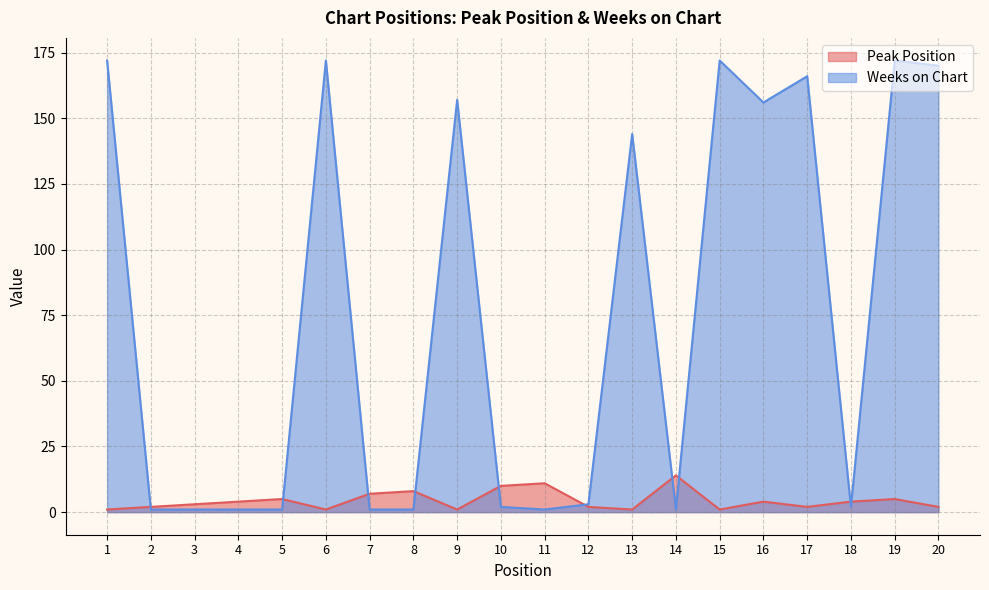

Rank the series by their average value, from highest to lowest.

Weeks on Chart, Peak Position